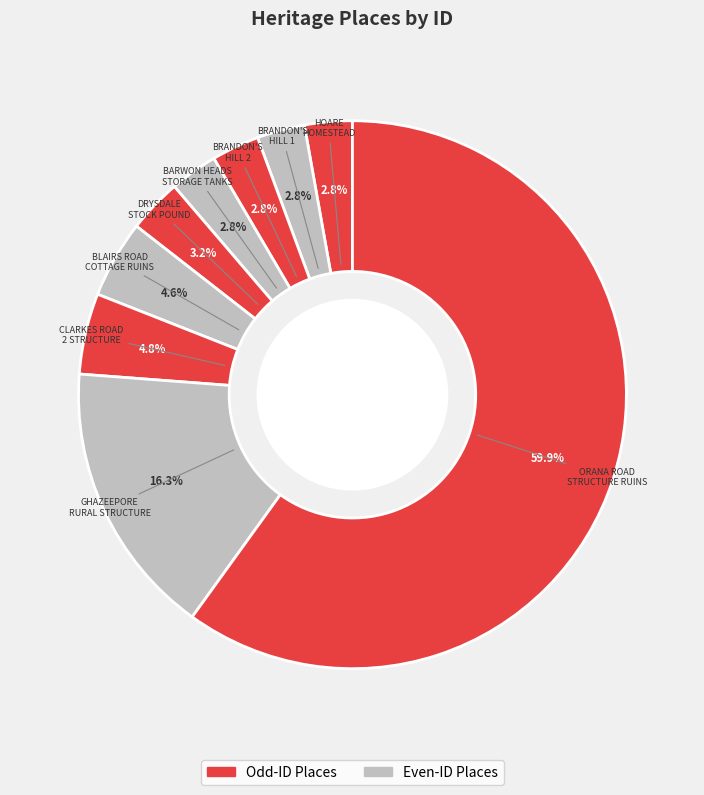

Rank the categories by value from highest to lowest.

ORANA ROAD STRUCTURE RUINS, GHAZEEPORE ROAD RURAL STRUCTURE, CLARKES ROAD 2 STRUCTURE, BLAIRS ROAD COTTAGE RUINS, DRYSDALE STOCK POUND, BARWON HEADS WATER STORAGE TANKS, BRANDON'S HILL 2, BRANDON'S HILL 1, HOARE HOMESTEAD